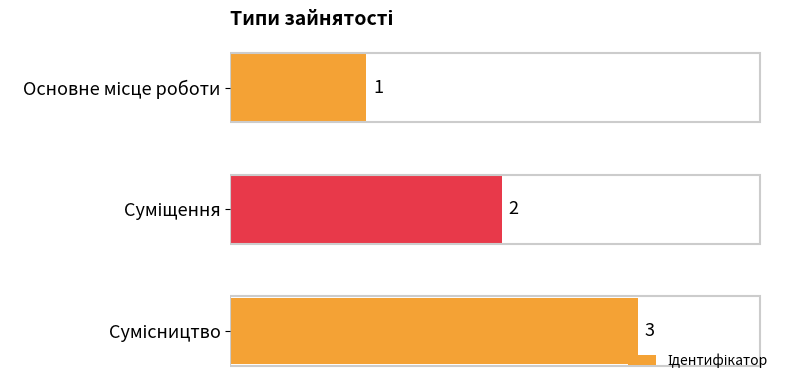

Count the values in the range 1 to 3.

3